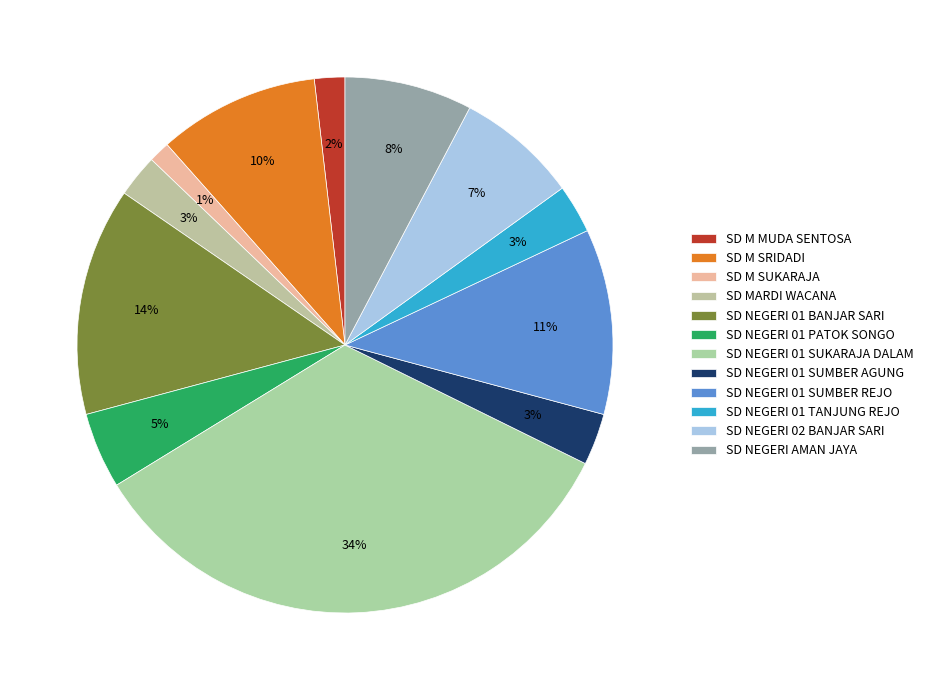

What is the largest slice in the pie chart?

SD NEGERI 01 SUKARAJA DALAM